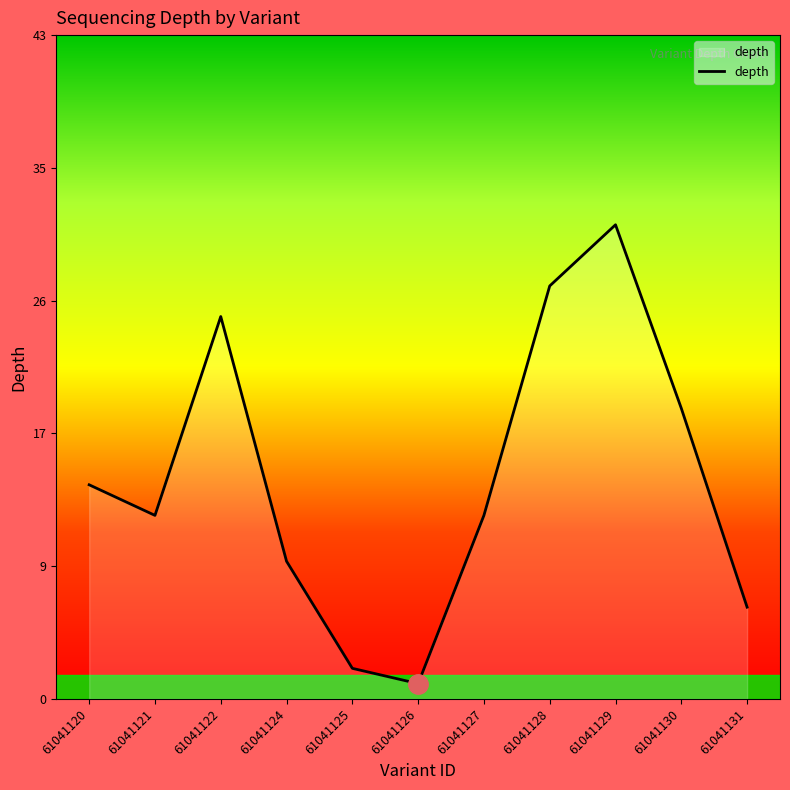

Which label corresponds to the smallest value in the chart?

61041126